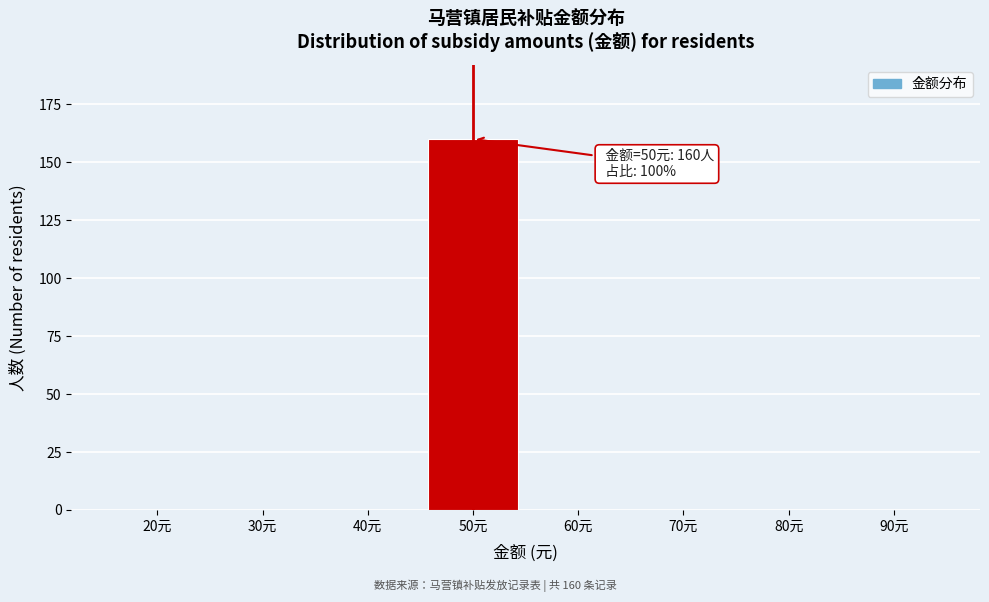

What is the greatest value displayed?

160